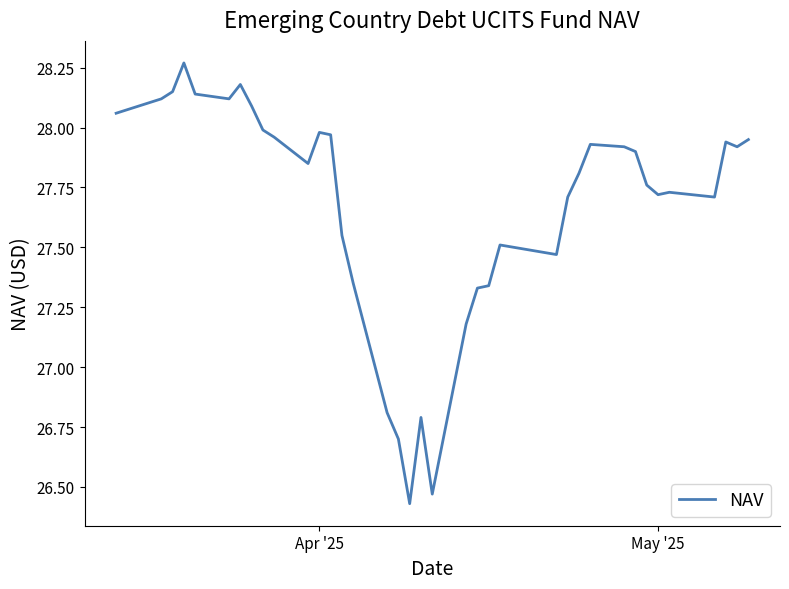

What is the difference between the maximum and minimum values?

1.8